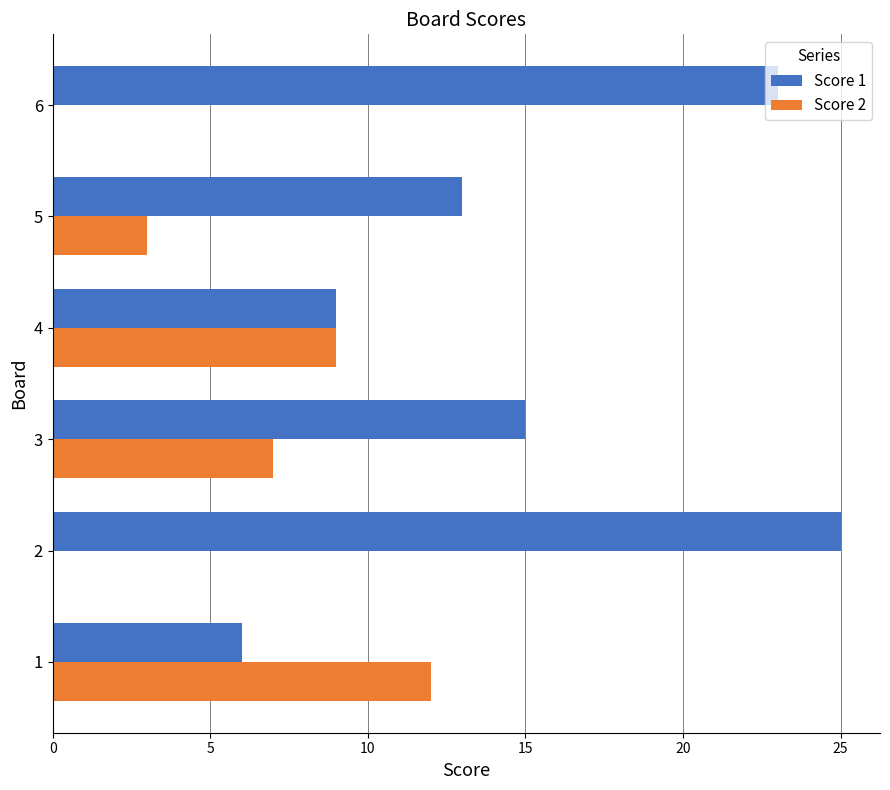

What is the maximum value shown in the chart?

25